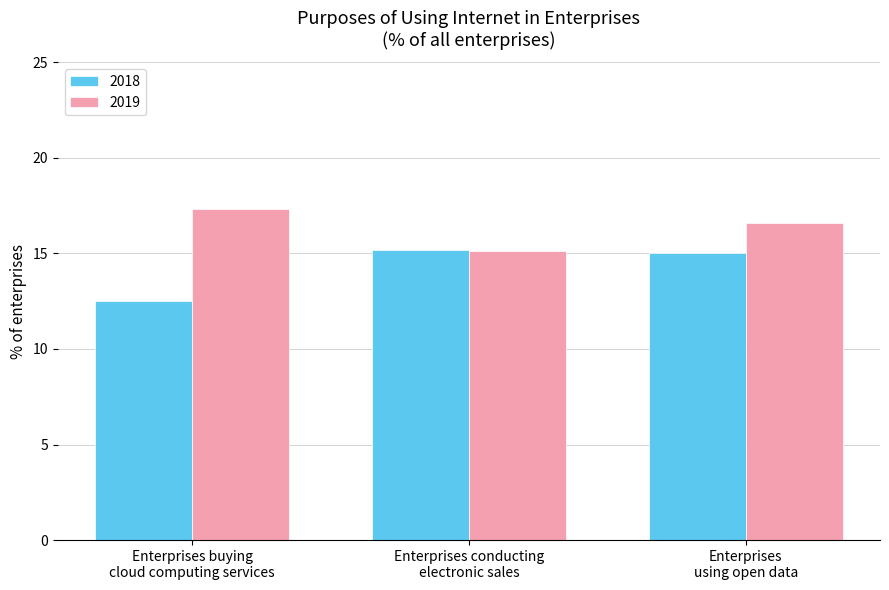

How many bars are there in total?

6